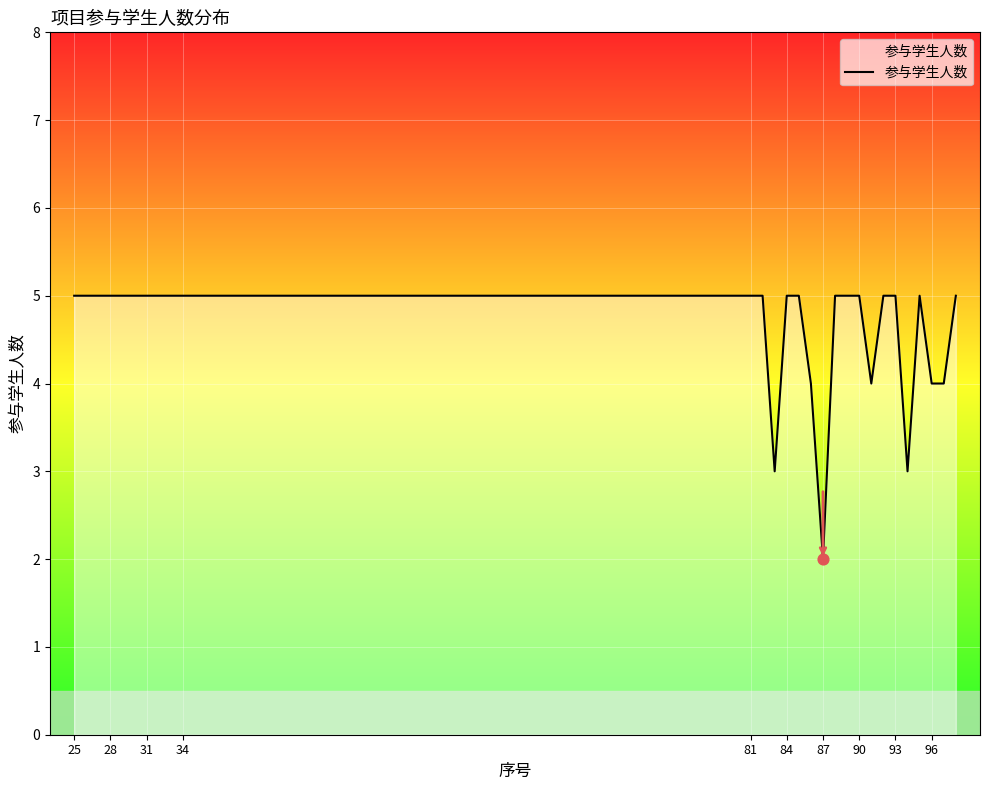

Does the chart have visible grid lines?

Yes